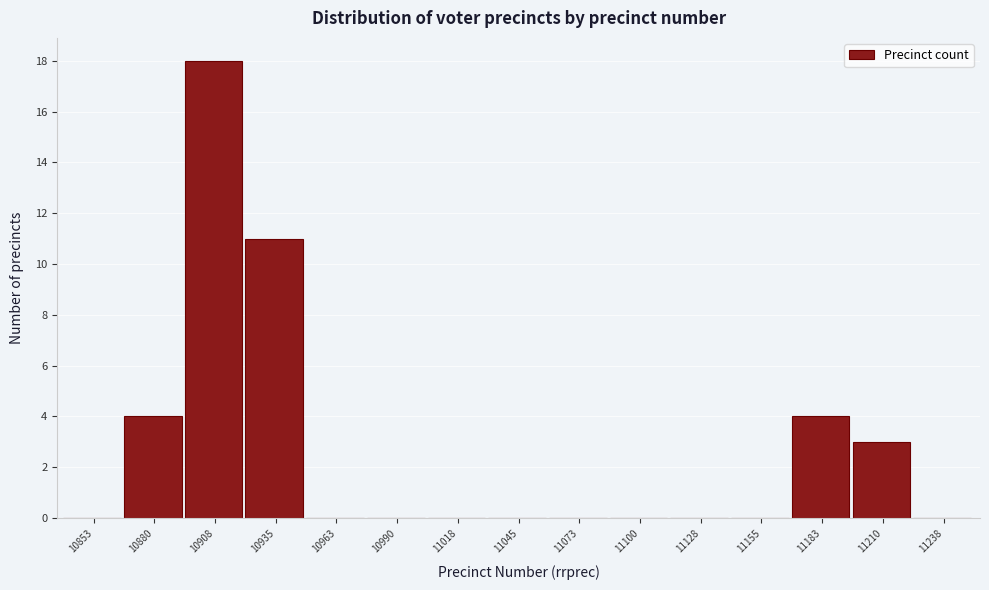

Reading left to right, list all the values displayed in this chart.

10853=0	10880=4	10908=18	10935=11	10963=0	10990=0	11018=0	11045=0	11073=0	11100=0	11128=0	11155=0	11183=4	11210=3	11238=0